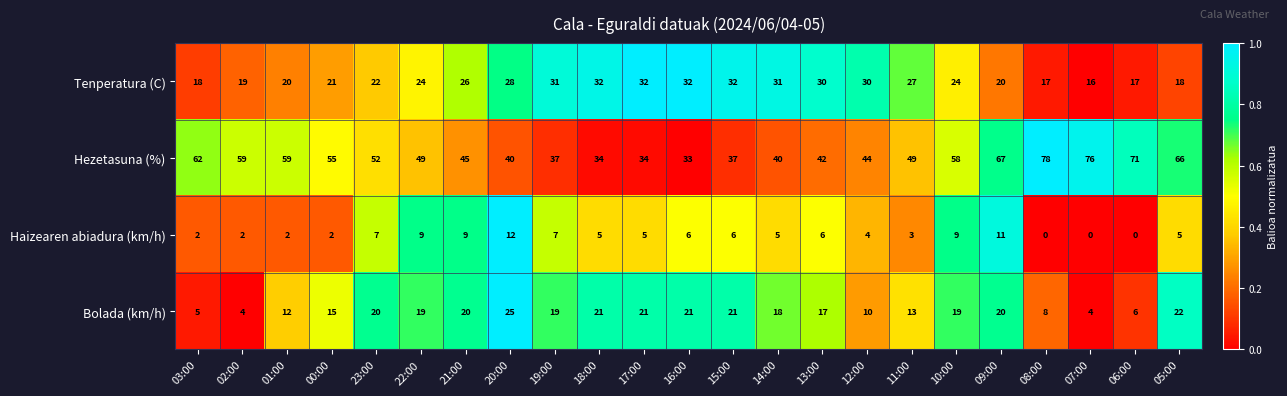

How many data points does each series have?

23